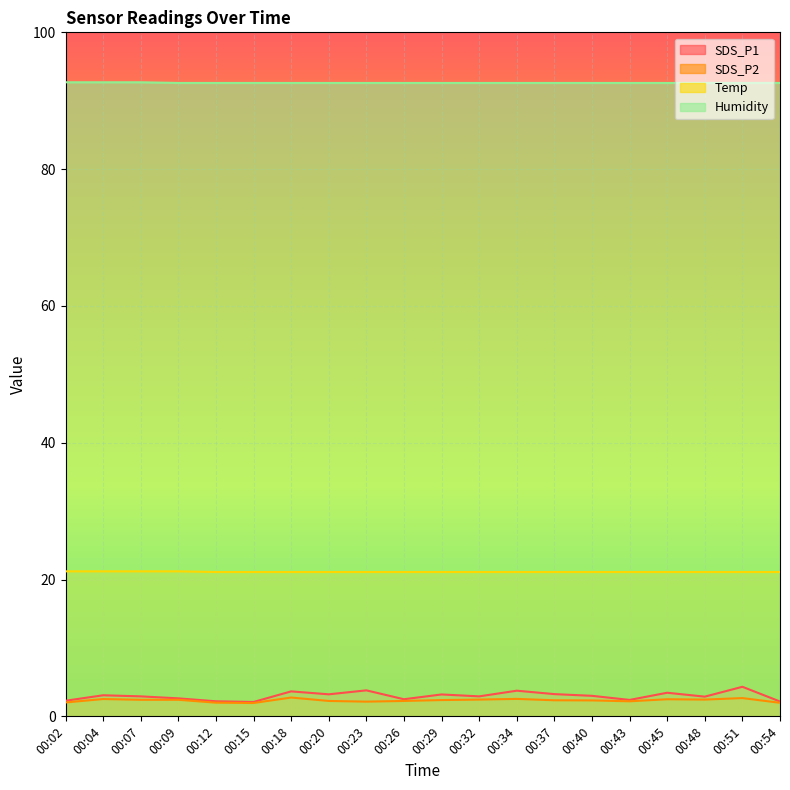

How many lines are shown in the chart?

4